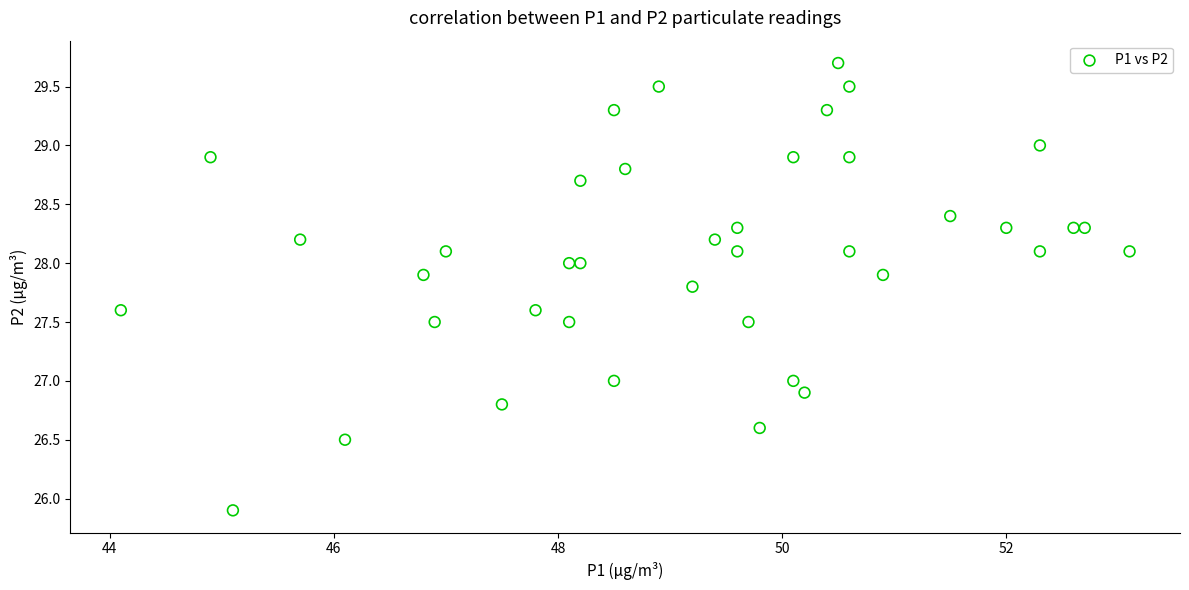

What is the range of X values (max minus min)?

9.0